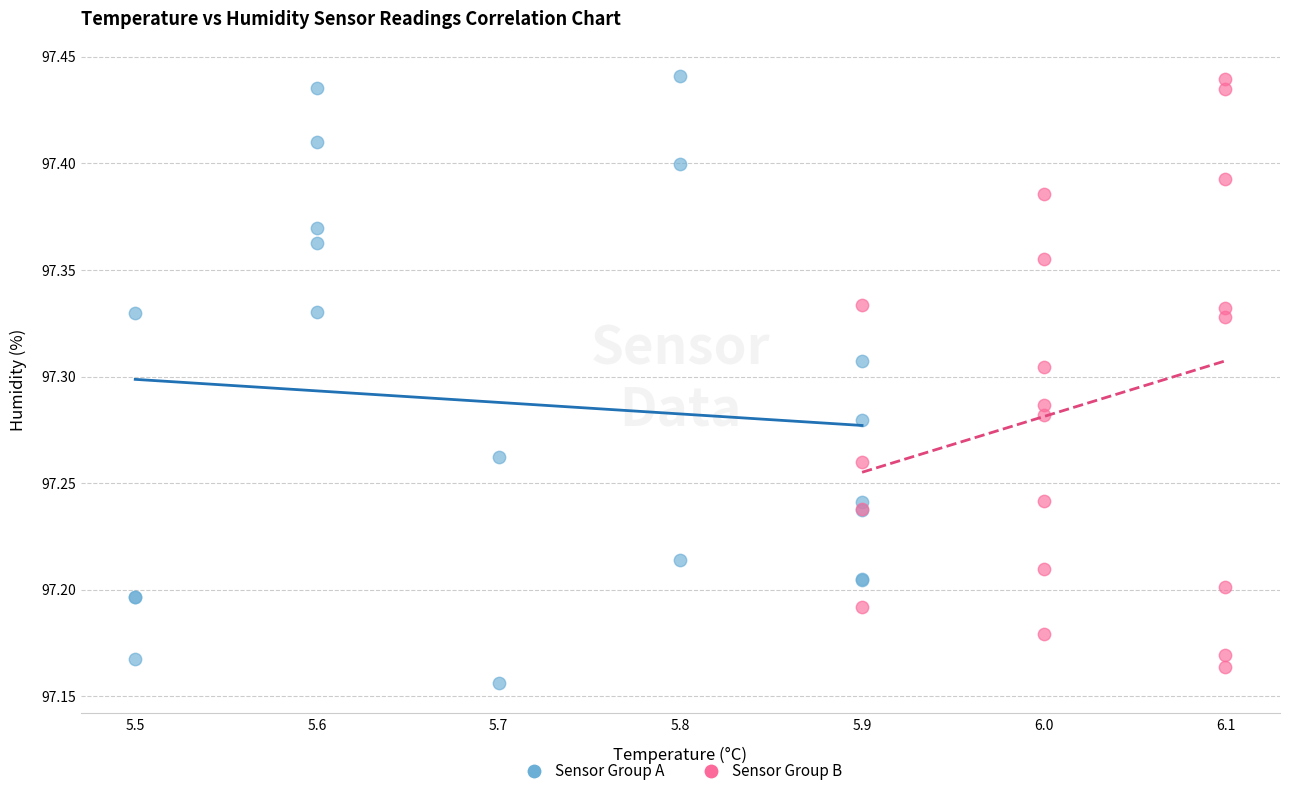

What are all the series names shown in the legend?

Sensor Group A, Sensor Group B